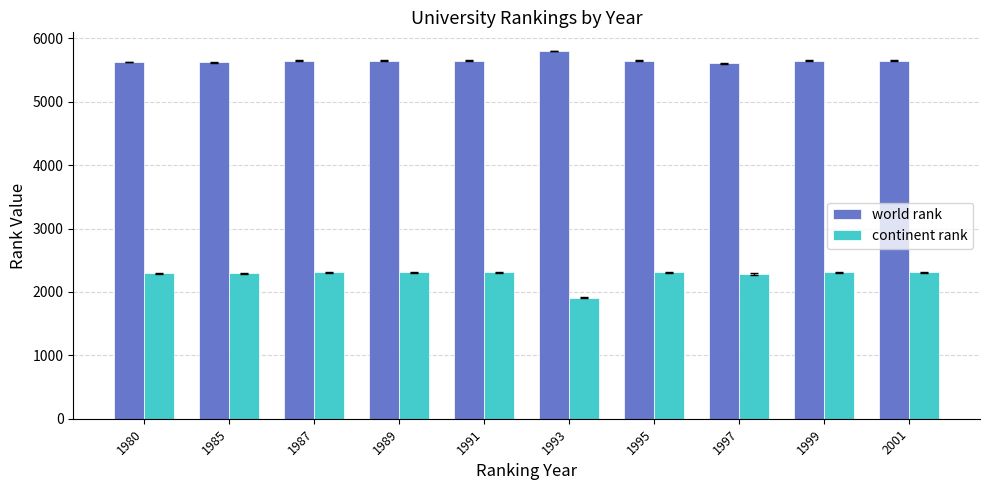

Rank the series at 2001 from lowest to highest value.

continent rank, world rank